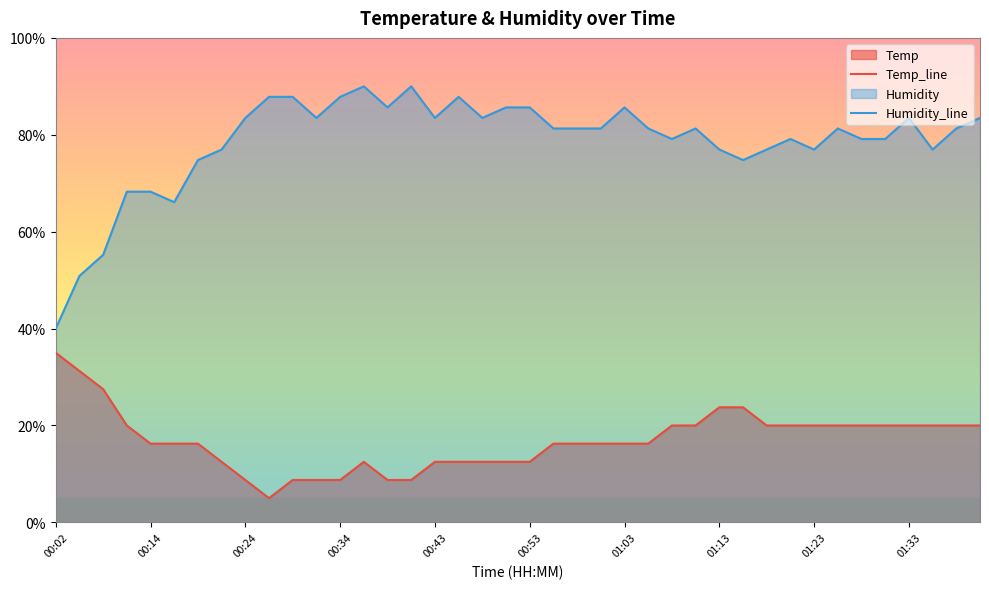

At which label does Humidity_line first exceed 81?

00:24